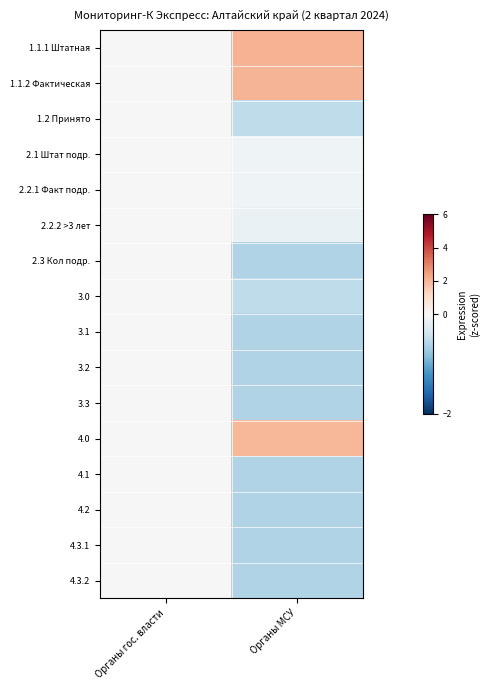

Reading left to right, what are all the values shown in this chart?

1.1.1 Штатная: Органы гос. власти=0.0	Органы МСУ=2.1
1.1.2 Фактическая: Органы гос. власти=0.0	Органы МСУ=2.1
1.2 Принято: Органы гос. власти=0.0	Органы МСУ=-0.5
2.1 Штат подр.: Органы гос. власти=0.0	Органы МСУ=-0.1
2.2.1 Факт подр.: Органы гос. власти=0.0	Органы МСУ=-0.1
2.2.2 >3 лет: Органы гос. власти=0.0	Органы МСУ=-0.1
2.3 Кол подр.: Органы гос. власти=0.0	Органы МСУ=-0.6
3.0: Органы гос. власти=0.0	Органы МСУ=-0.5
3.1: Органы гос. власти=0.0	Органы МСУ=-0.6
3.2: Органы гос. власти=0.0	Органы МСУ=-0.6
3.3: Органы гос. власти=0.0	Органы МСУ=-0.6
4.0: Органы гос. власти=0.0	Органы МСУ=2.0
4.1: Органы гос. власти=0.0	Органы МСУ=-0.6
4.2: Органы гос. власти=0.0	Органы МСУ=-0.6
4.3.1: Органы гос. власти=0.0	Органы МСУ=-0.6
4.3.2: Органы гос. власти=0.0	Органы МСУ=-0.6